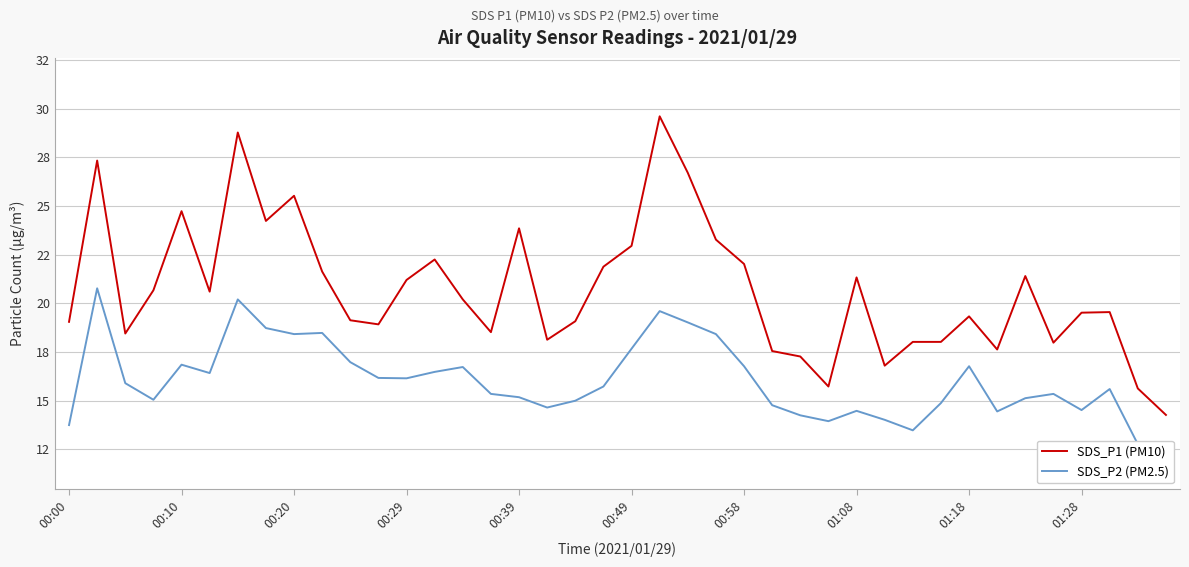

In SDS_P1 (PM10), how many points are lower than both neighbors (excluding endpoints)?

10